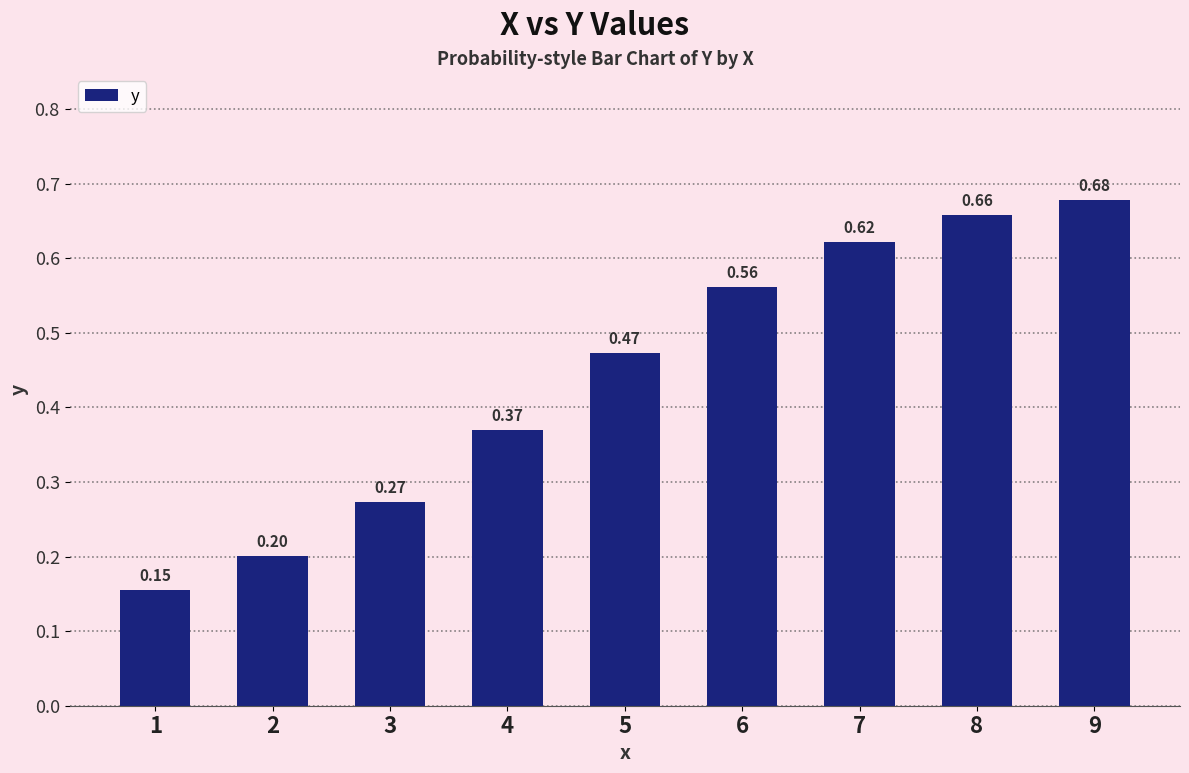

List the labels in order of value, largest first.

9, 8, 7, 6, 5, 4, 3, 2, 1